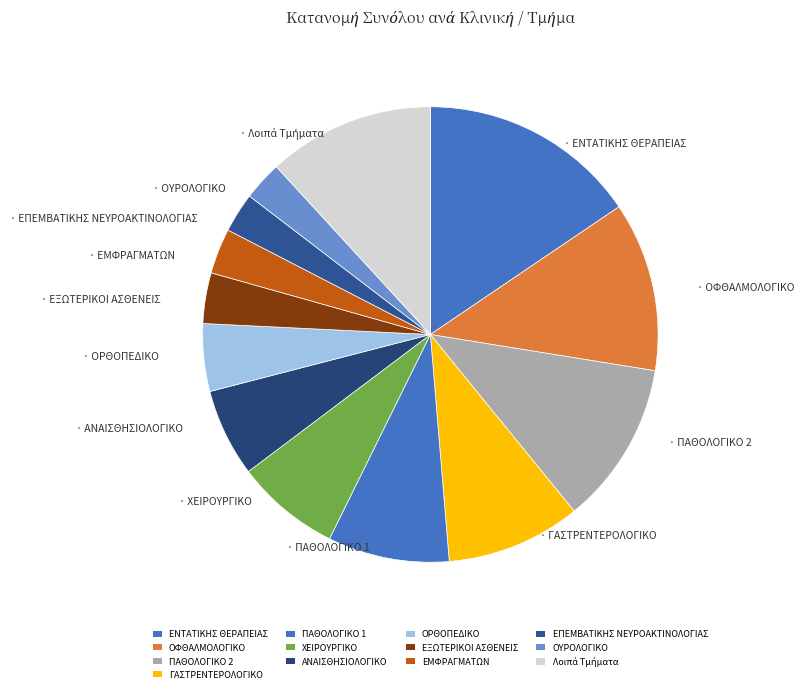

How many slices are in this pie chart?

13